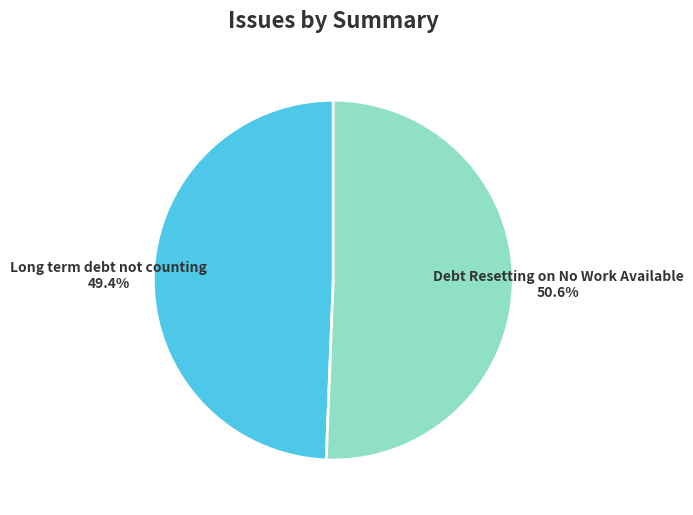

Between Debt Resetting on No Work Available and Long term debt not counting, which is larger?

Debt Resetting on No Work Available